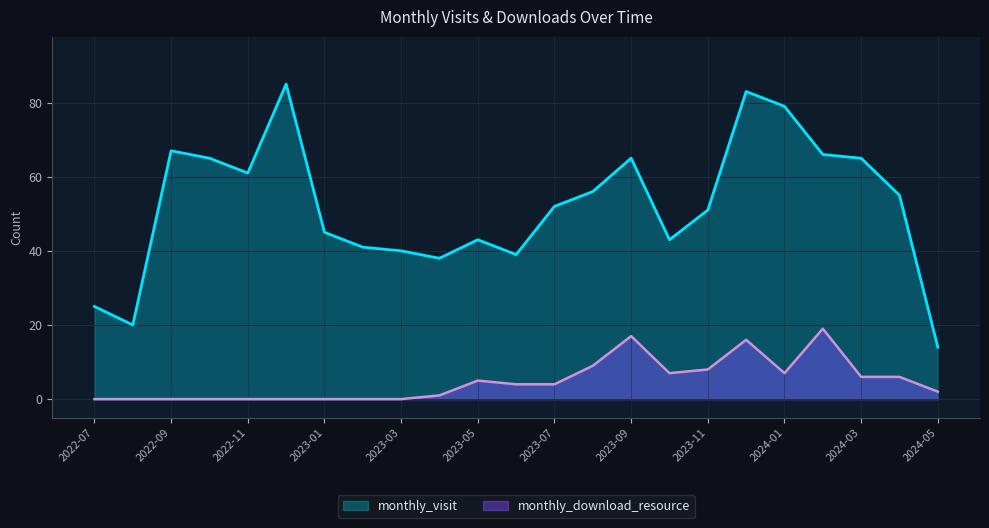

Which series has the widest spread of values?

monthly_visit